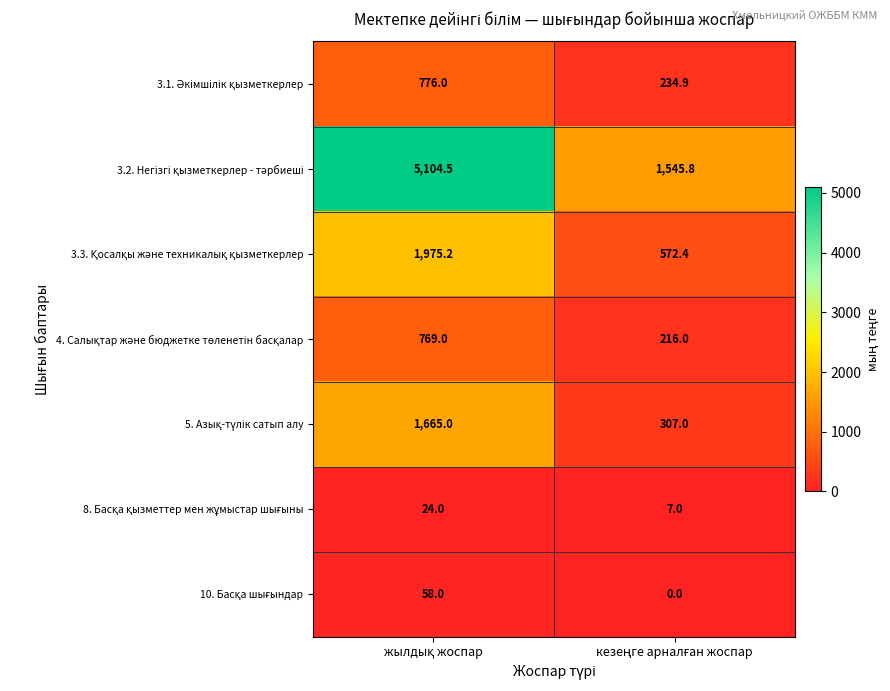

Which series has the largest range (max minus min)?

3.2. Негізгі қызметкерлер - тәрбиеші